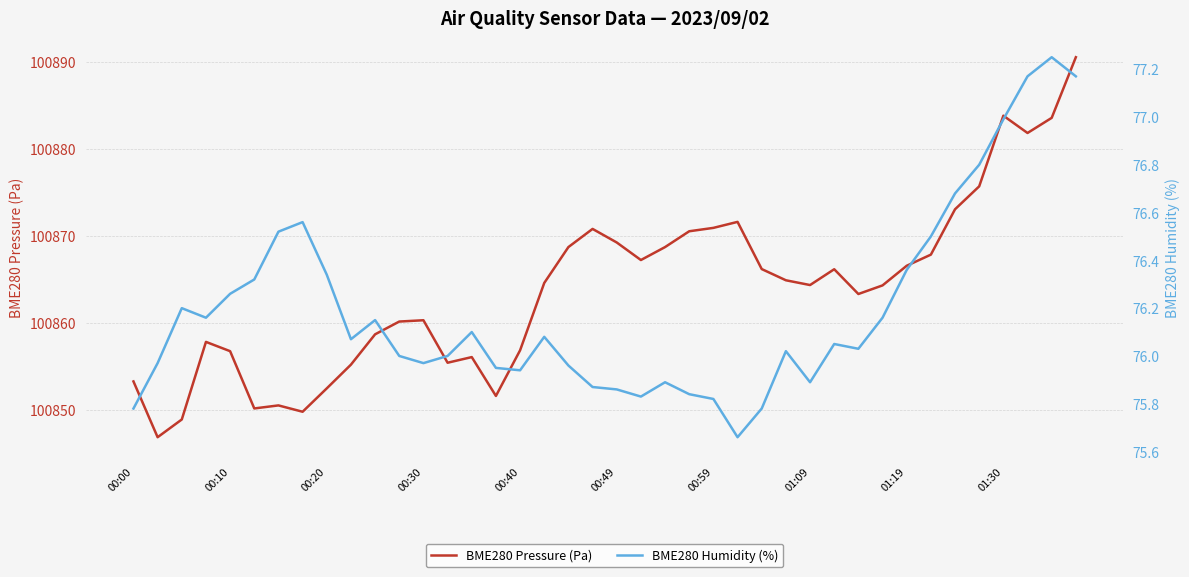

Reading left to right, transcribe all the data shown in this chart.

BME280 Pressure (Pa): 100853.2	100846.8	100848.9	100857.8	100856.7	100850.1	100850.5	100849.8	100852.4	100855.2	100858.7	100860.1	100860.3	100855.4	100856.1	100851.6	100856.8	100864.6	100868.7	100870.8	100869.2	100867.2	100868.7	100870.5	100870.9	100871.6	100866.2	100864.9	100864.3	100866.2	100863.3	100864.3	100866.6	100867.8	100873.1	100875.7	100883.8	100881.8	100883.6	100890.6
BME280 Humidity (%): 75.8	76.0	76.2	76.2	76.3	76.3	76.5	76.6	76.3	76.1	76.2	76.0	76.0	76.0	76.1	76.0	75.9	76.1	76.0	75.9	75.9	75.8	75.9	75.8	75.8	75.7	75.8	76.0	75.9	76.0	76.0	76.2	76.4	76.5	76.7	76.8	77.0	77.2	77.2	77.2